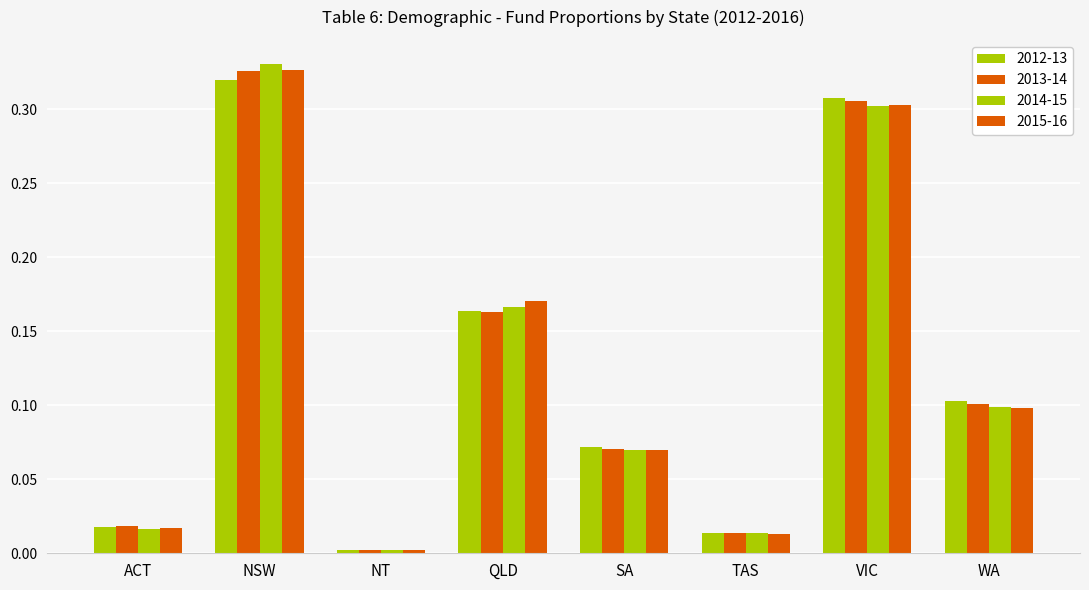

What is the total value across all series at TAS?

0.1